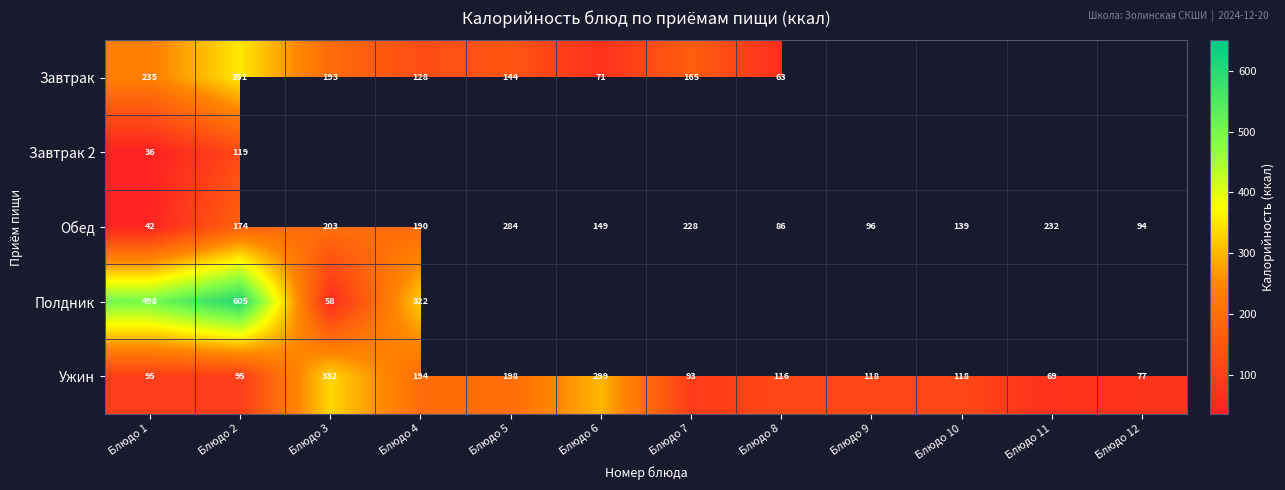

Is it true that Ужин equals 299 at Блюдо 6?

True